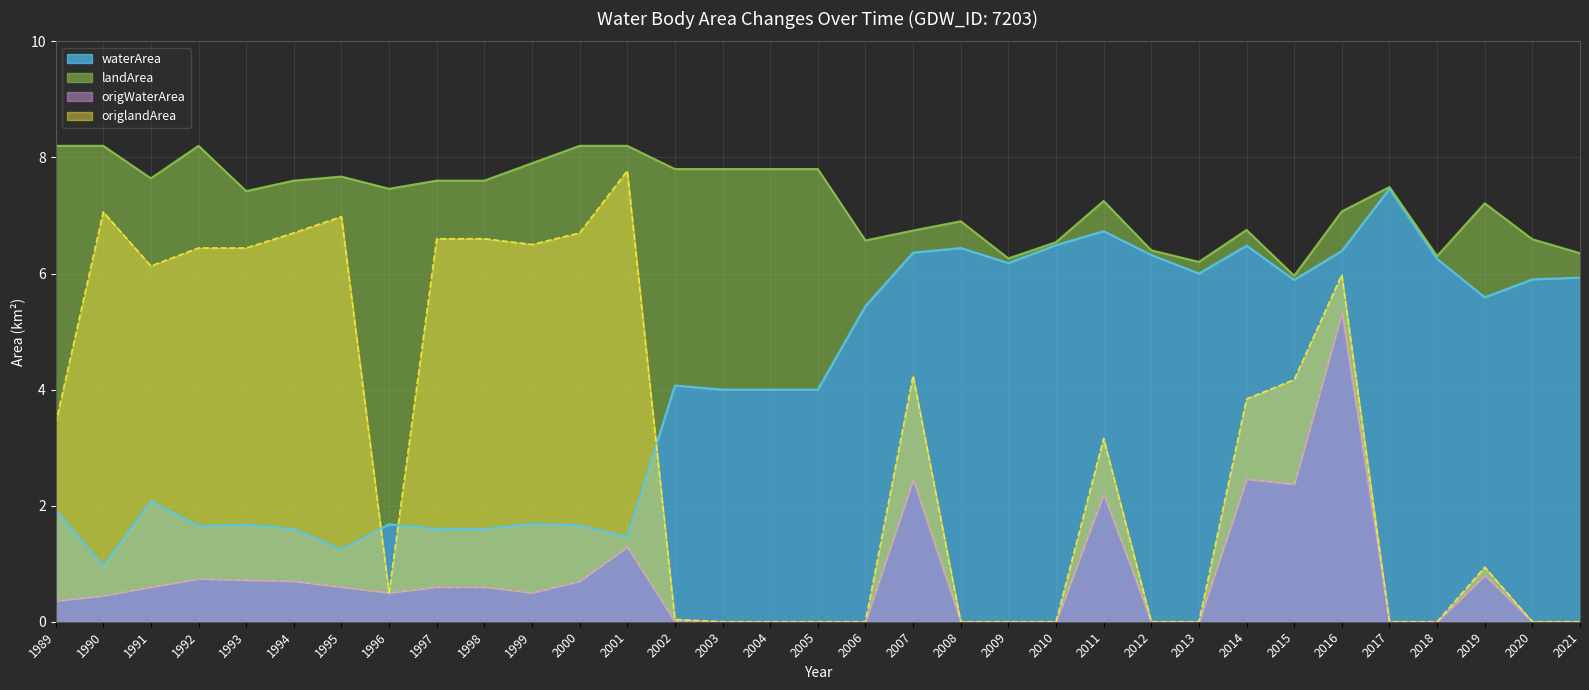

What is the maximum value for origWaterArea?

5.3